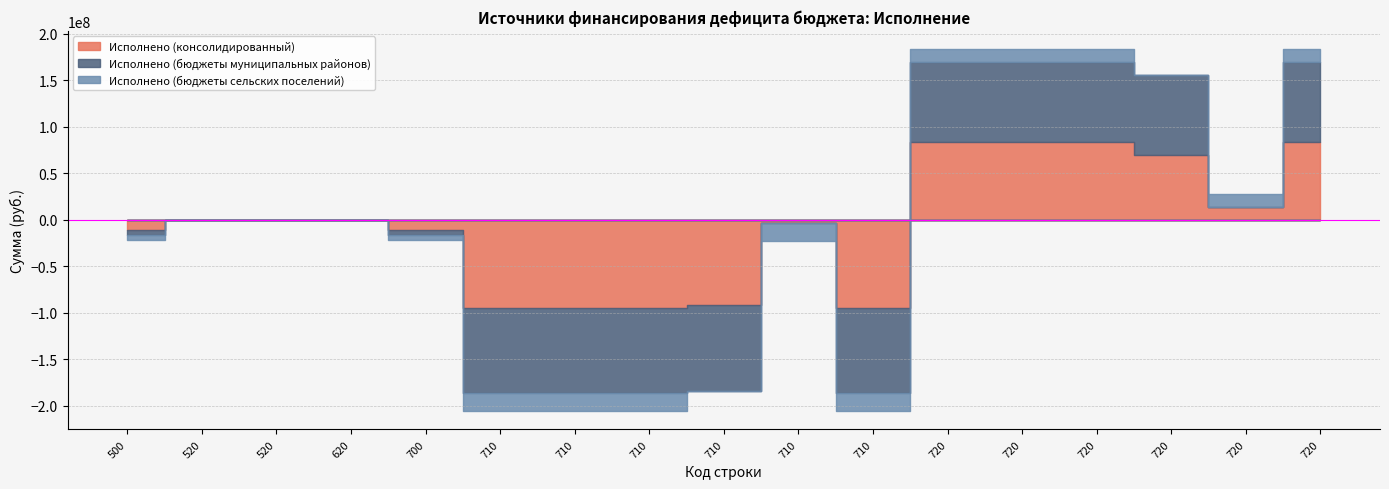

Which series has the largest total across all categories?

Исполнено (бюджеты сельских поселений)